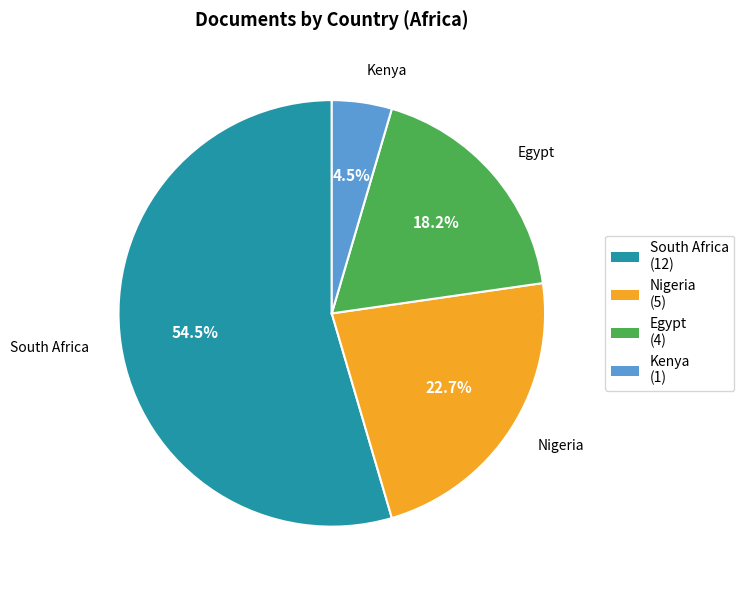

Between Egypt and Kenya, which is larger?

Egypt